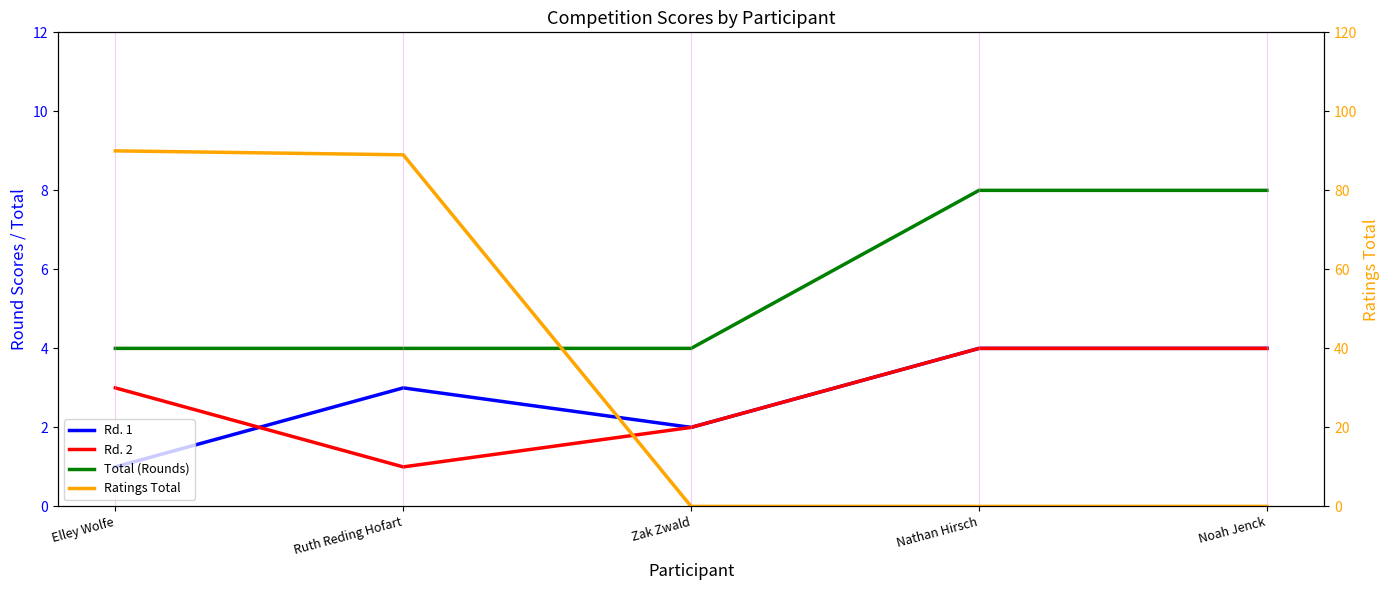

Reading left to right, list all the values displayed in this chart.

Rd. 1: Elley Wolfe=1	Ruth Reding Hofart=3	Zak Zwald=2	Nathan Hirsch=4	Noah Jenck=4
Rd. 2: Elley Wolfe=3	Ruth Reding Hofart=1	Zak Zwald=2	Nathan Hirsch=4	Noah Jenck=4
Total (Rounds): Elley Wolfe=4	Ruth Reding Hofart=4	Zak Zwald=4	Nathan Hirsch=8	Noah Jenck=8
Ratings Total: Elley Wolfe=90	Ruth Reding Hofart=89	Zak Zwald=0	Nathan Hirsch=0	Noah Jenck=0